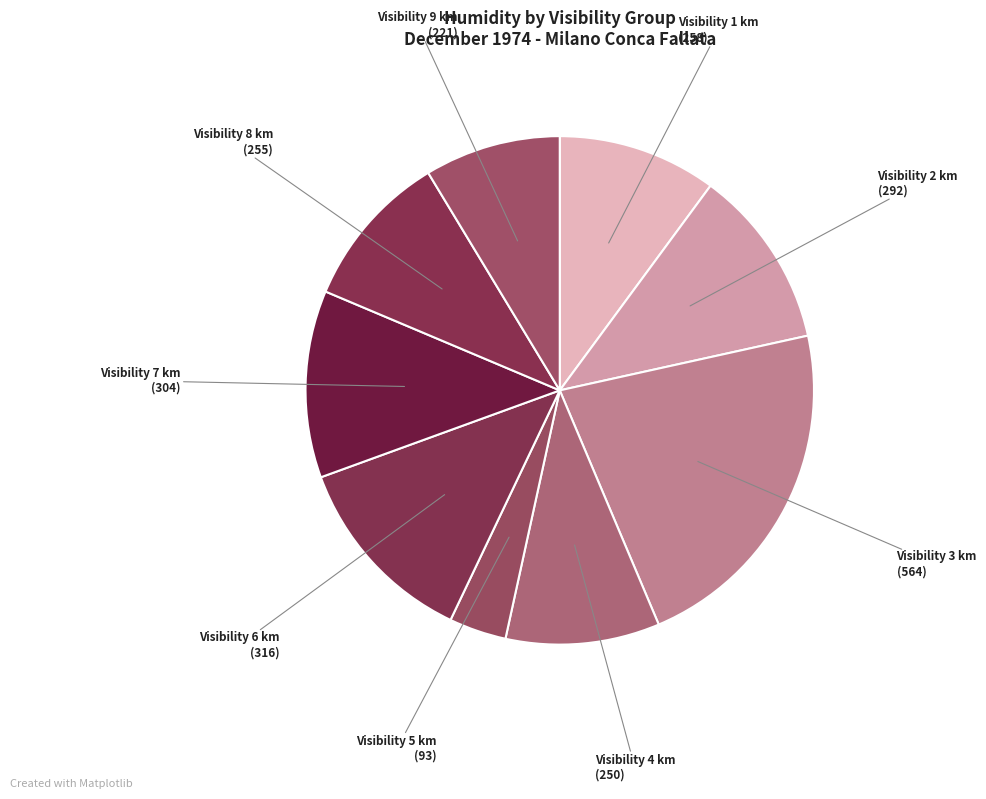

How many slices are in this pie chart?

9